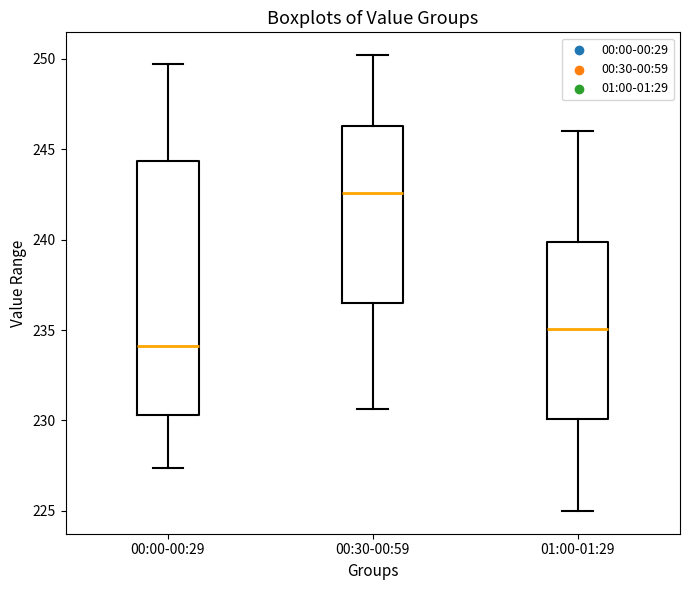

Reading left to right, read every box against the y-axis: the position of its median line, the range the box covers, and the ends of its whiskers. The values are not printed on the chart, so give them approximately, as read against the axis.

00:00-00:29: median 234.0, box 230.5 to 244.5, whiskers 227.5 to 249.5
00:30-00:59: median 242.5, box 236.5 to 246.5, whiskers 230.5 to 250.0
01:00-01:29: median 235.0, box 230.0 to 240.0, whiskers 225.0 to 246.0